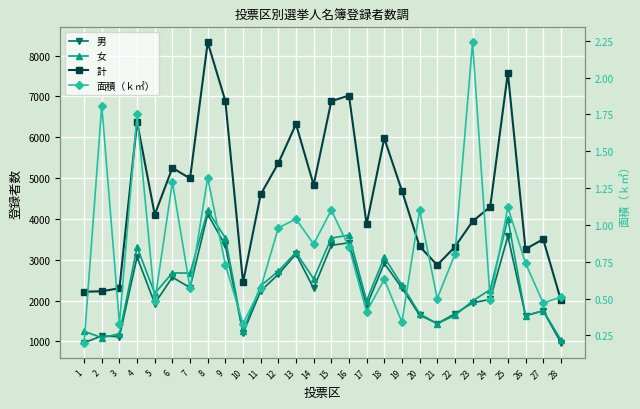

Is it true that 男 equals 1119.0 at 3?

True